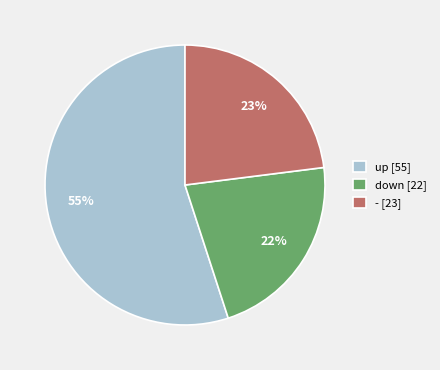

What percentage is the - slice, to the nearest percent?

23%